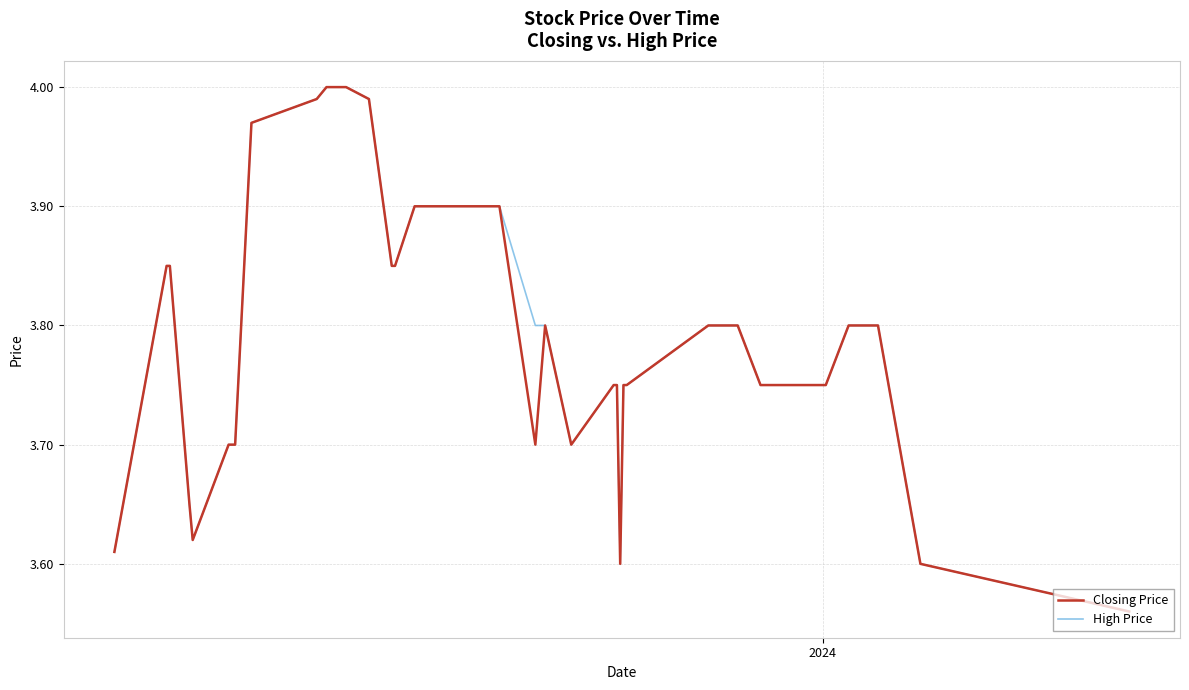

What is the sum of all High Price values?

152.0